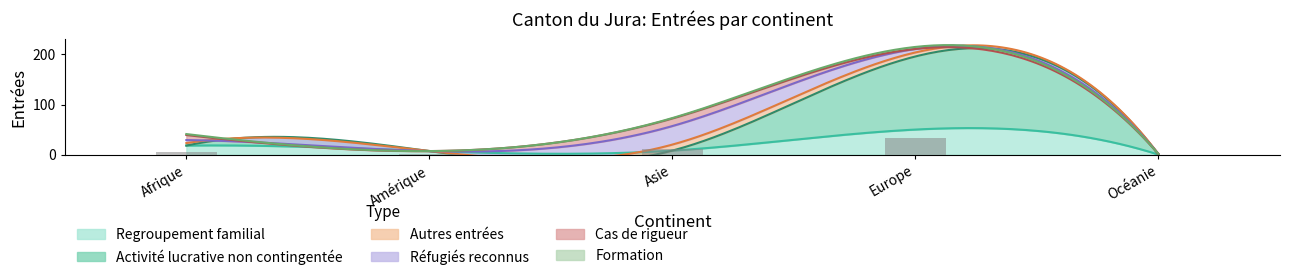

Between Amérique and Europe, which series saw the biggest shift?

Activité lucrative non contingentée